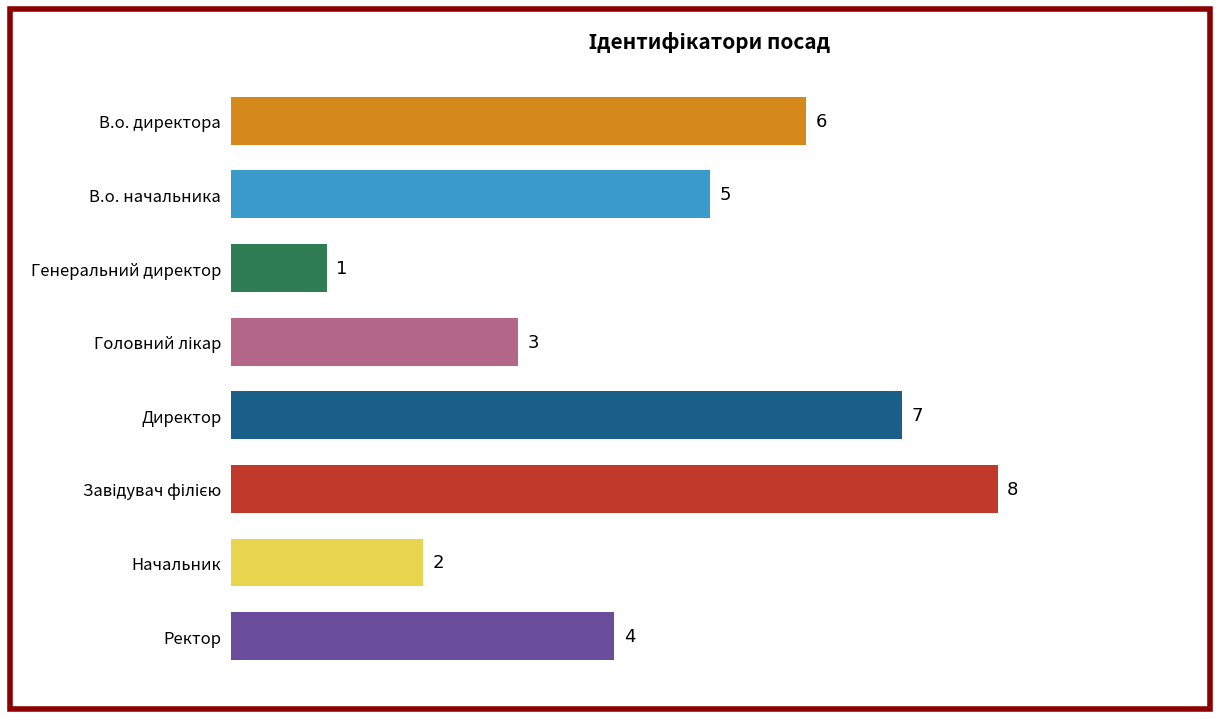

What is the maximum value shown in the chart?

8